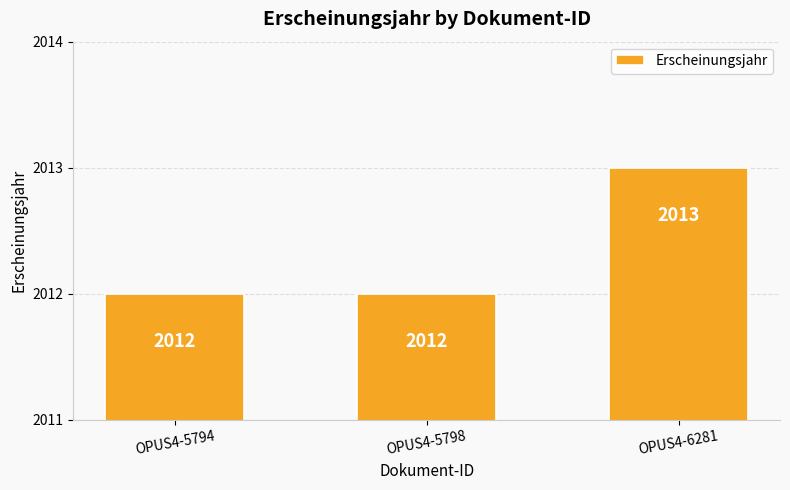

Reading left to right, extract all data points from this chart.

2012	2012	2013